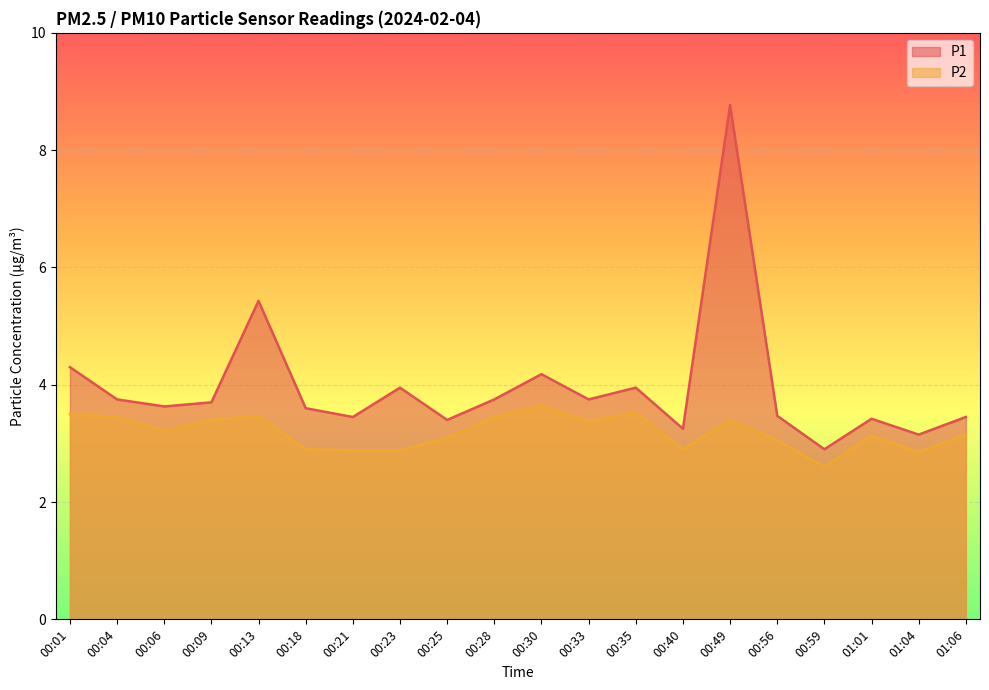

In P2, how many points are lower than both neighbors (excluding endpoints)?

5